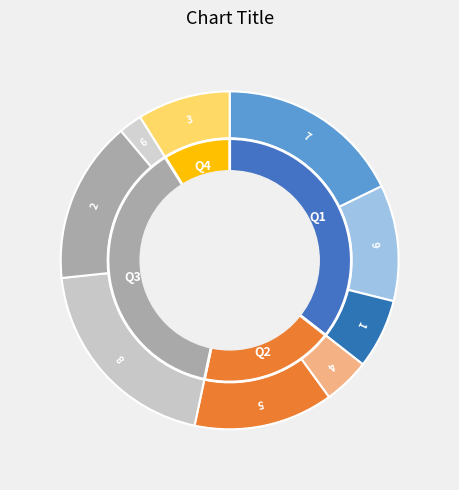

Does 3 represent more than half of the total?

No